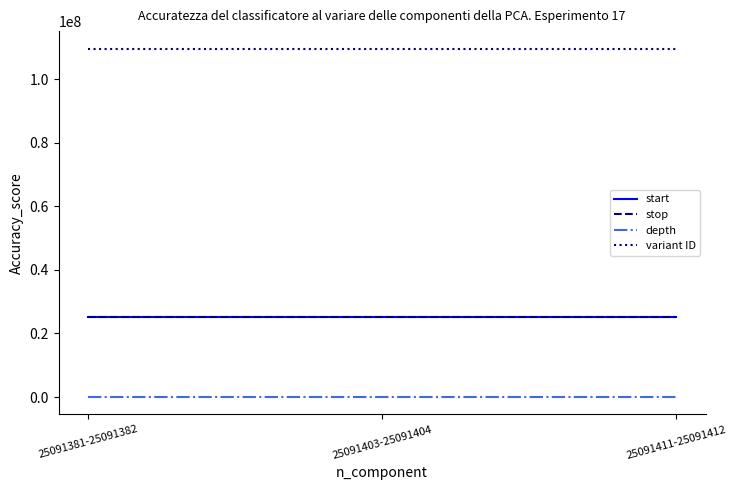

What is the difference between the second highest and minimum values in the depth series?

1